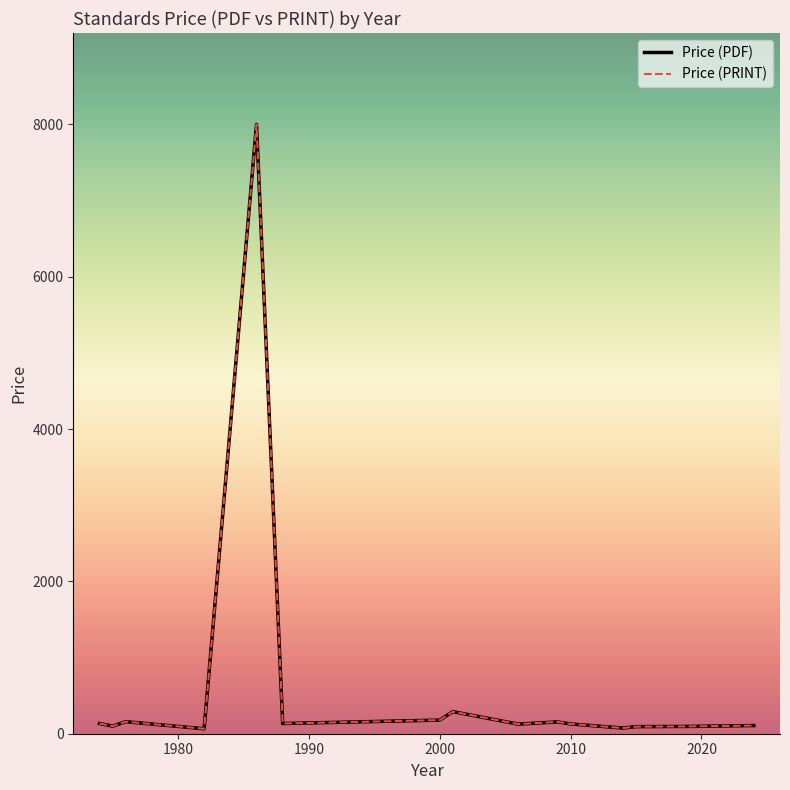

Does the chart have visible grid lines?

No